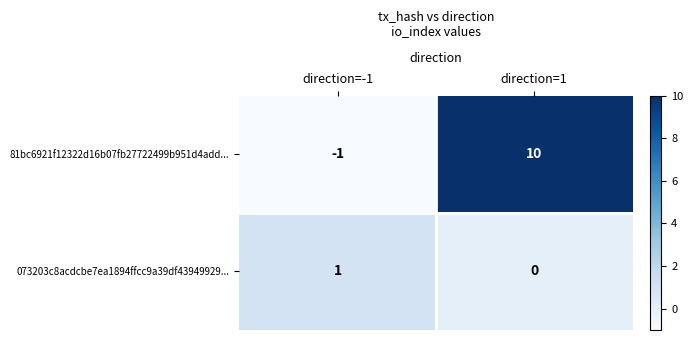

How many categories are shown in the chart?

2